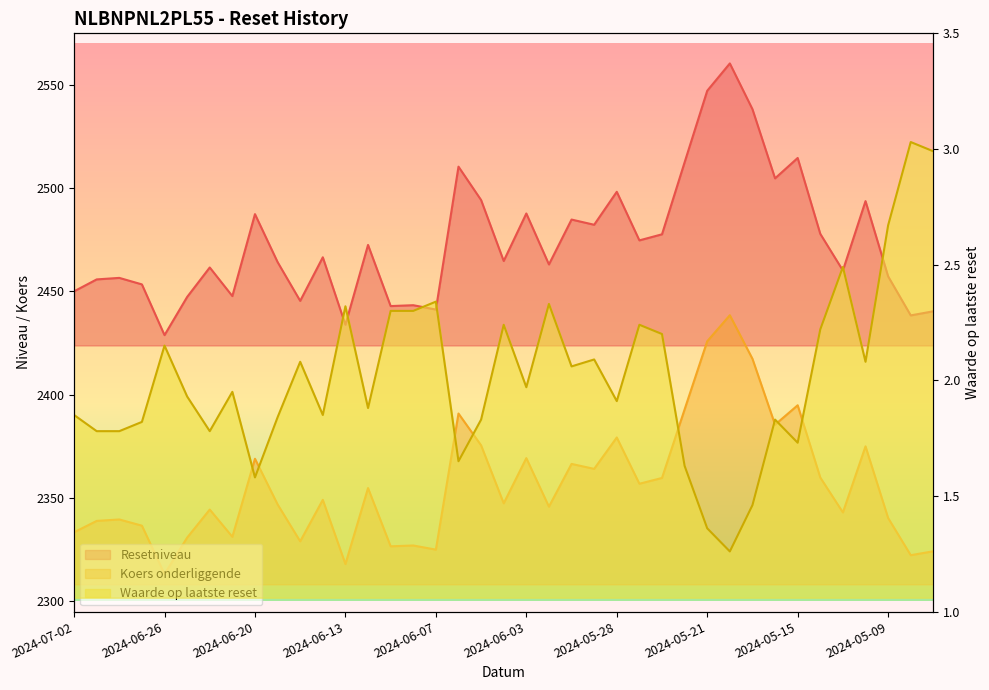

What is the maximum value for Resetniveau?

2438.5